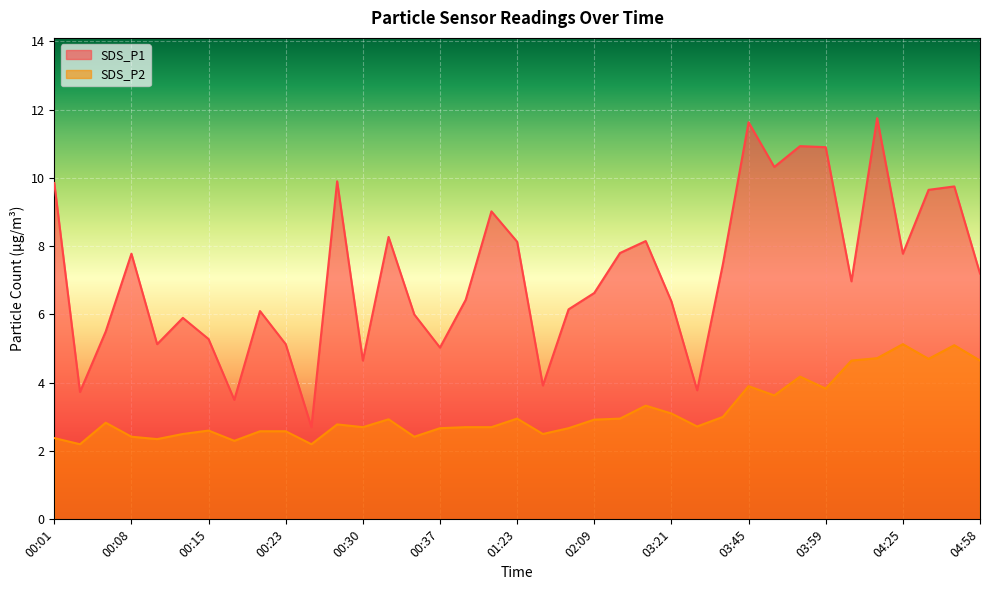

Which series has the widest spread of values?

SDS_P1